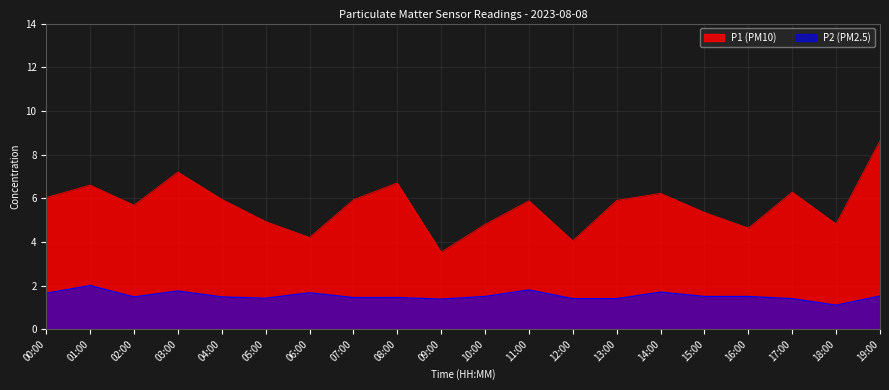

True or false: P1 has more than 0 points higher than both neighbors.

True